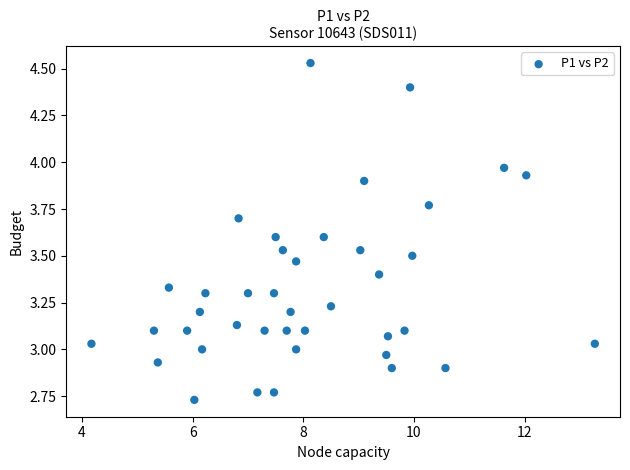

What is the range of X values (max minus min)?

9.1